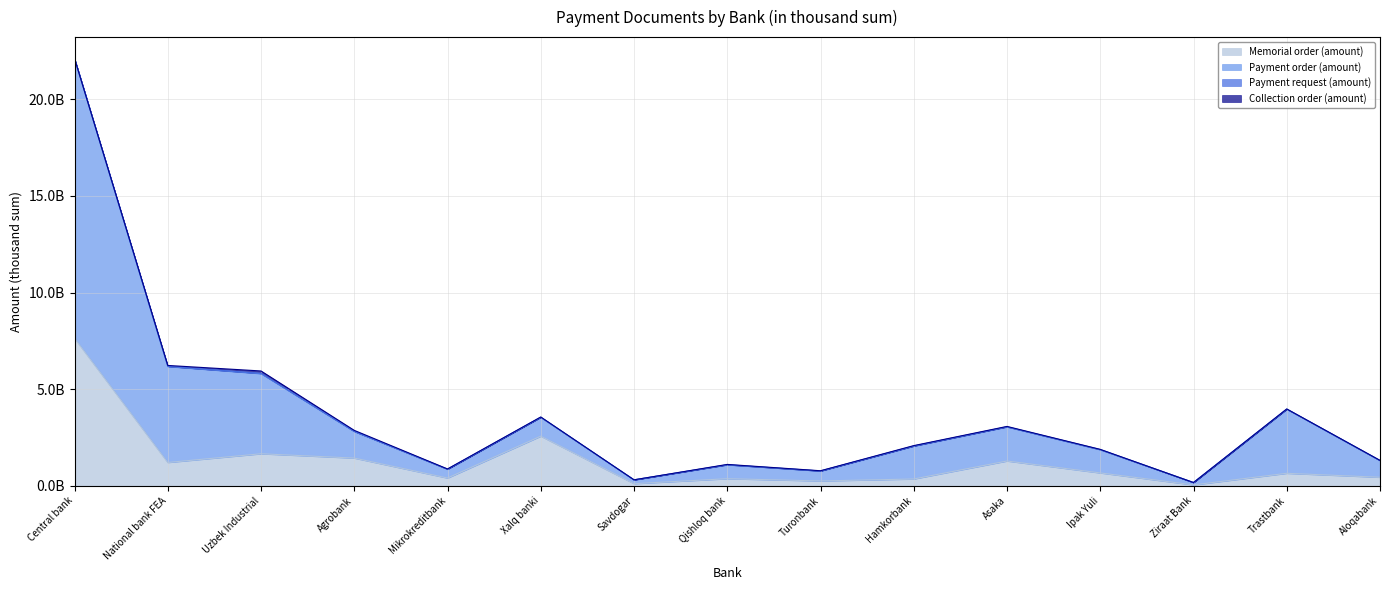

Which series has the largest total across all categories?

Payment order (amount)